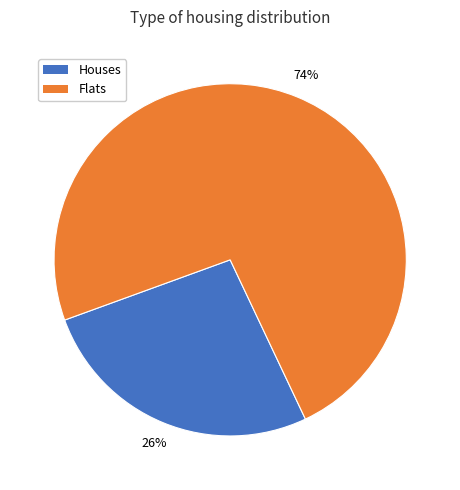

The Flats slice represents 74% of the pie. True or false?

True